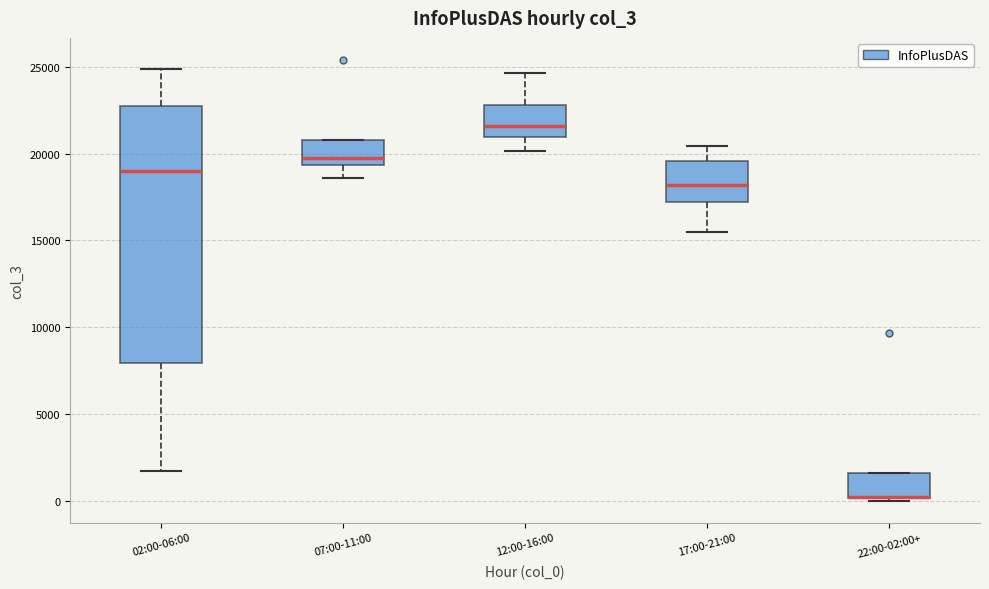

Which box is the tallest, from its lower edge to its upper edge?

02:00-06:00